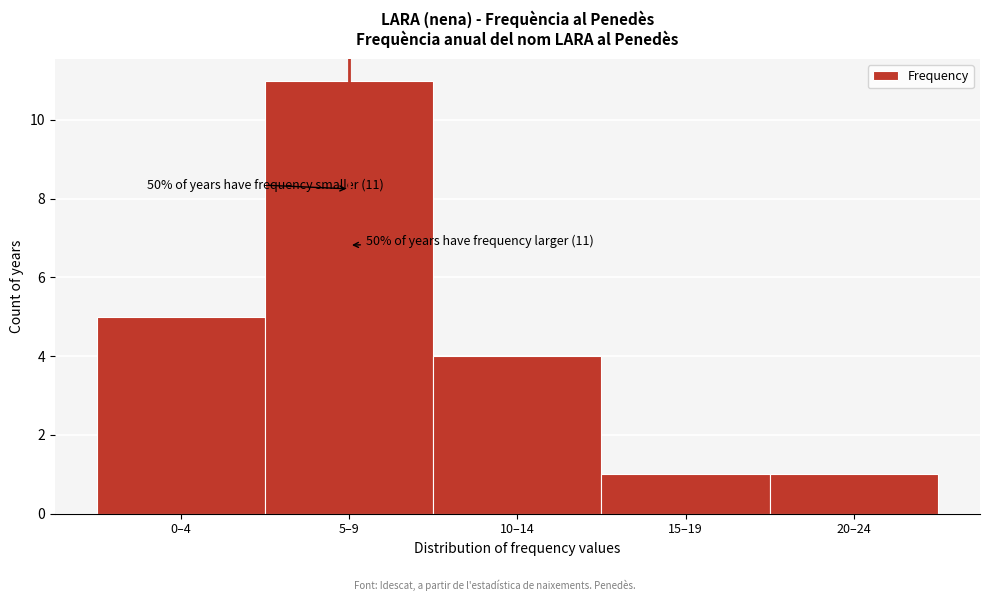

Reading left to right, extract all data points from this chart.

0–4=5	5–9=11	10–14=4	15–19=1	20–24=1